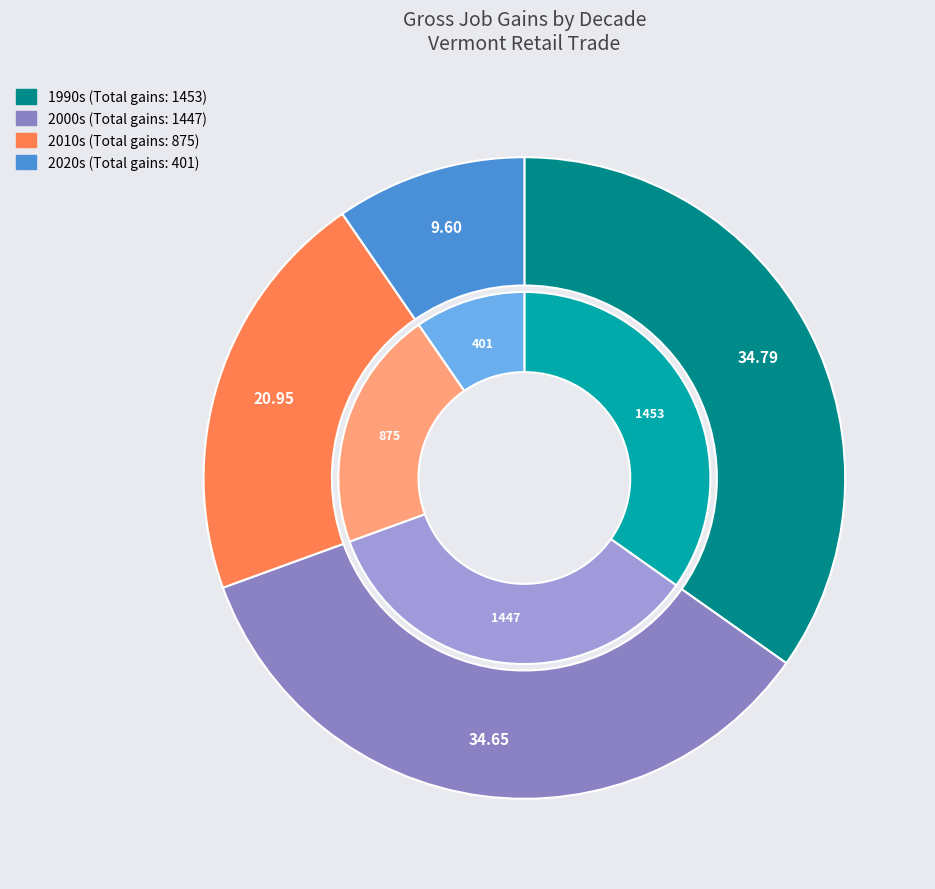

Does any single category account for the majority?

No